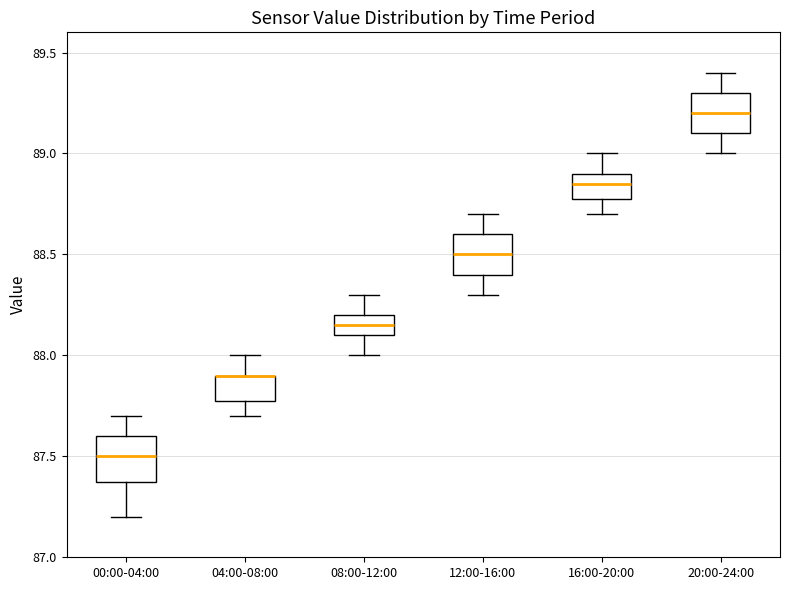

Reading left to right, transcribe this box plot: for each box, give where its median line is, the range the box spans, and where its two whiskers end, as read against the y-axis. The values are not printed on the chart, so give them approximately, as read against the axis.

00:00-04:00: median 87.50, box 87.40 to 87.60, whiskers 87.20 to 87.70
04:00-08:00: median 87.90 (drawn on the box's upper edge), box 87.80 to 87.90, whiskers 87.70 to 88.00
08:00-12:00: median 88.15, box 88.10 to 88.20, whiskers 88.00 to 88.30
12:00-16:00: median 88.50, box 88.40 to 88.60, whiskers 88.30 to 88.70
16:00-20:00: median 88.85, box 88.80 to 88.90, whiskers 88.70 to 89.00
20:00-24:00: median 89.20, box 89.10 to 89.30, whiskers 89.00 to 89.40